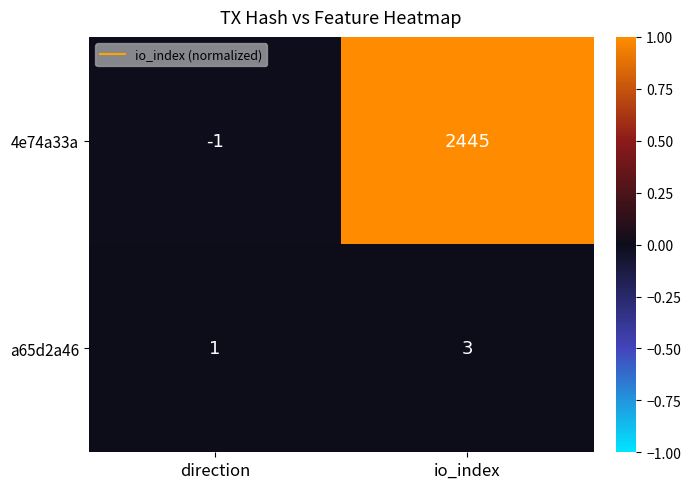

Between direction and io_index, which series saw the biggest shift?

4e74a33a